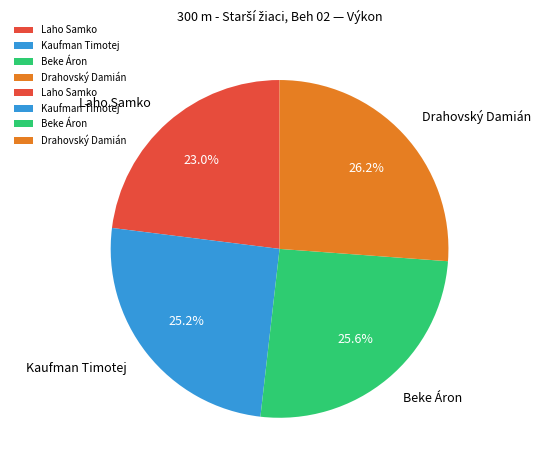

Which category has the smallest portion of the pie?

Laho Samko